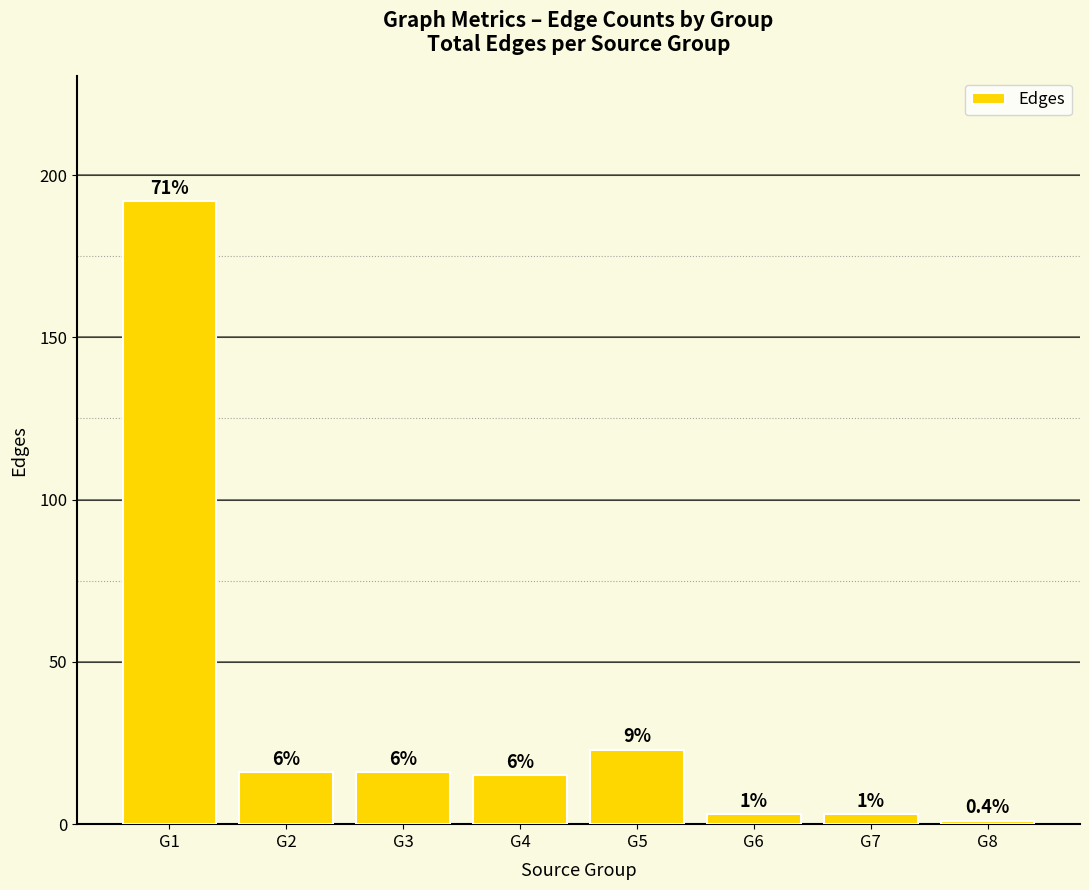

The value at G8 is 1. True or false?

True